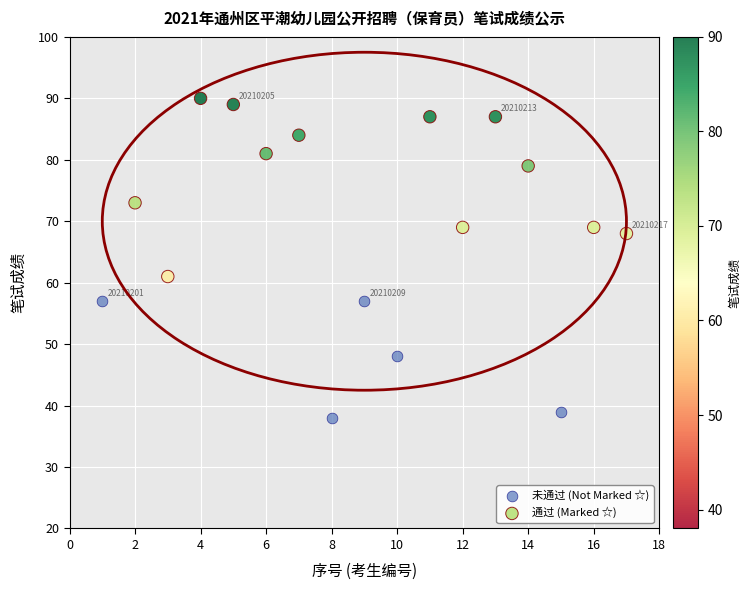

Which series reaches the minimum Y coordinate?

未通过 (Not Marked ☆)